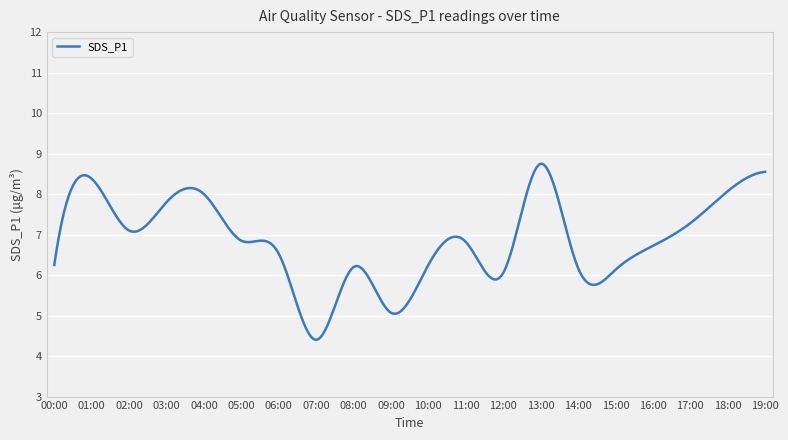

What is the difference between the second highest and second lowest values?

4.3